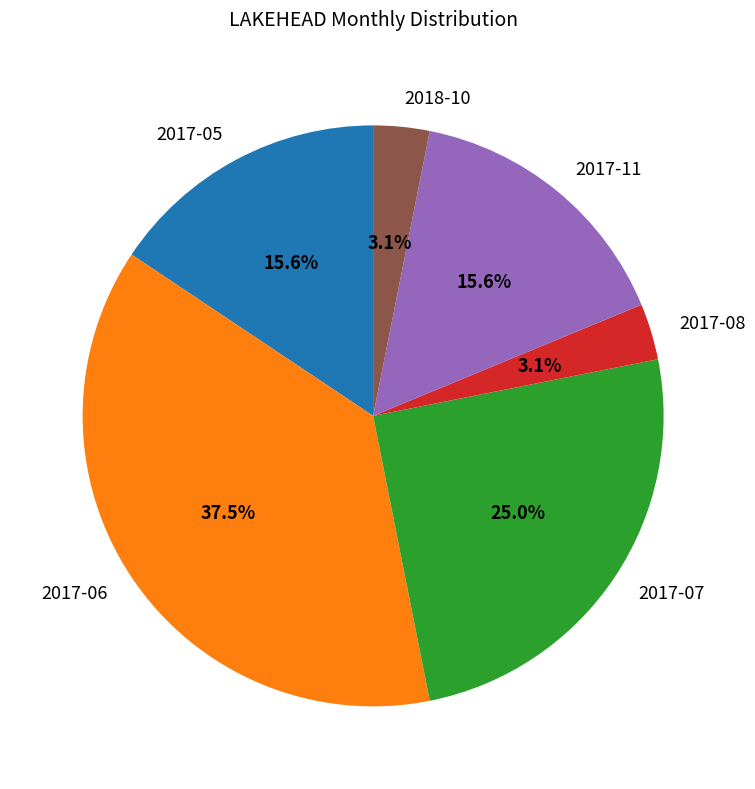

To the nearest percent, what percentage of the pie is 2017-11?

16%